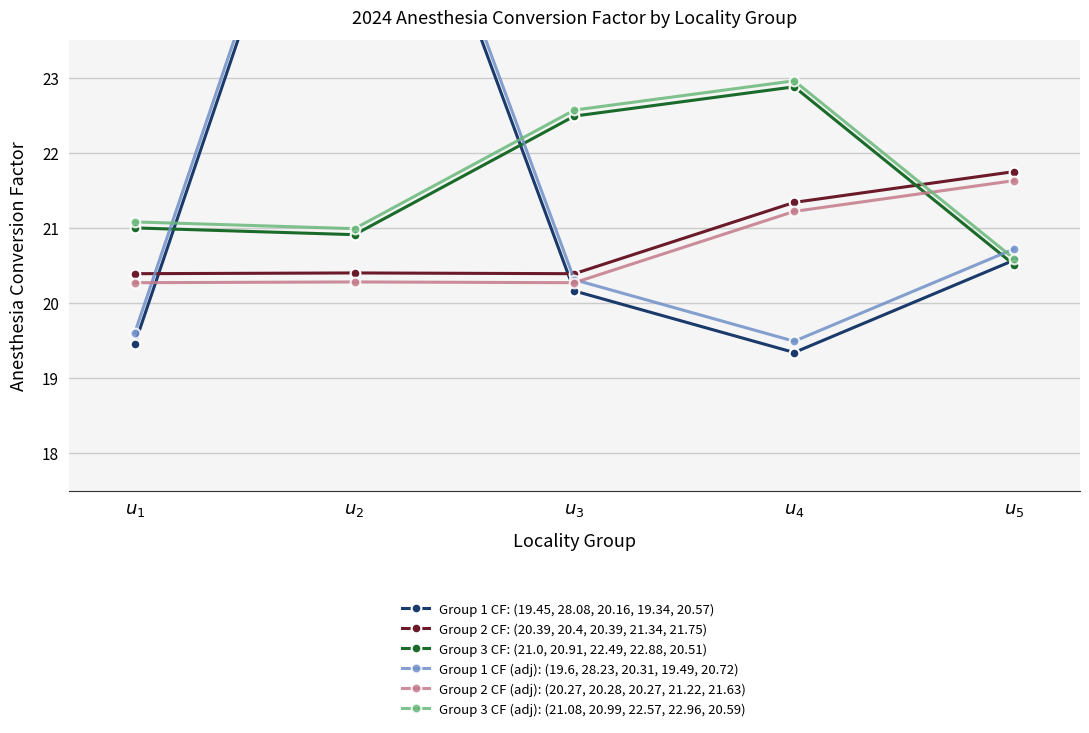

At which category does the chart reach its peak across all series?

$u_2$